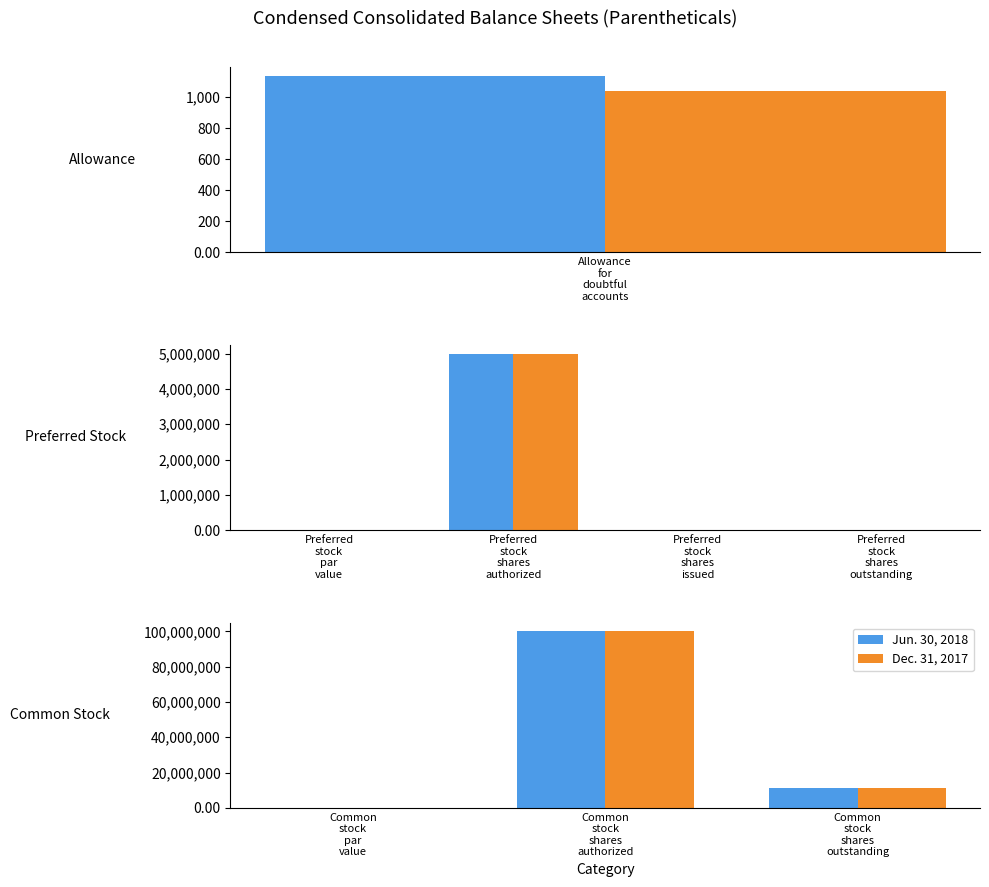

The Dec. 31, 2017 series shows 0.0 at Common stock par value. True or false?

False